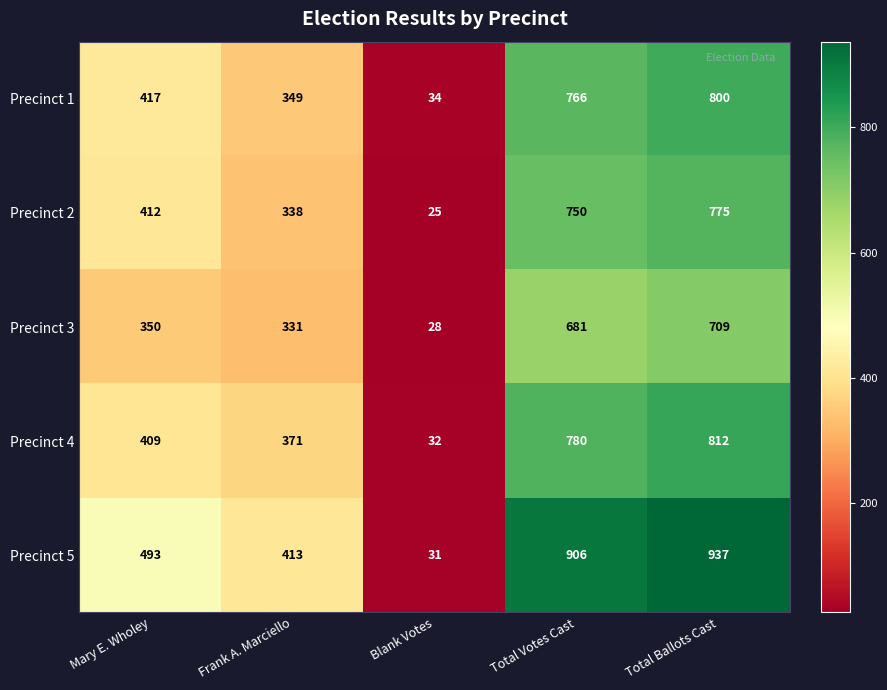

At which label is Precinct 4 closest to 422?

Mary E. Wholey